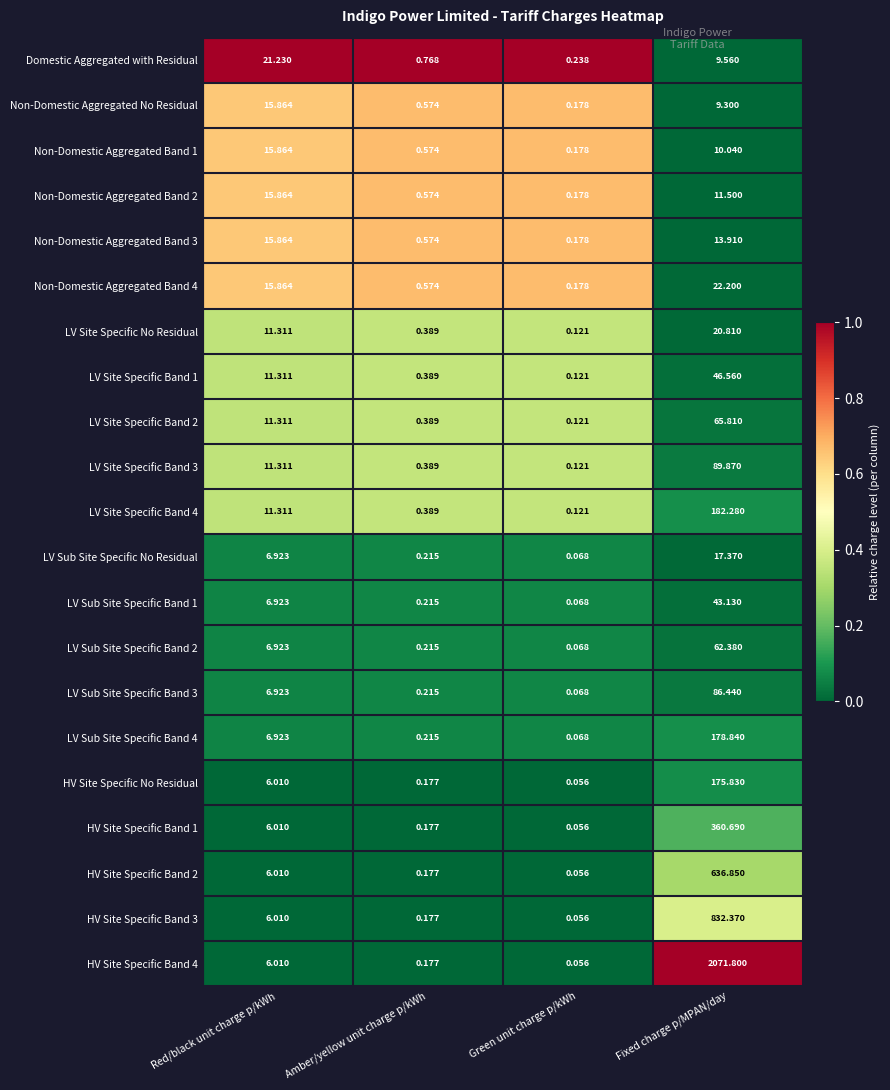

At which category is the sum across all series the highest?

Fixed charge p/MPAN/day